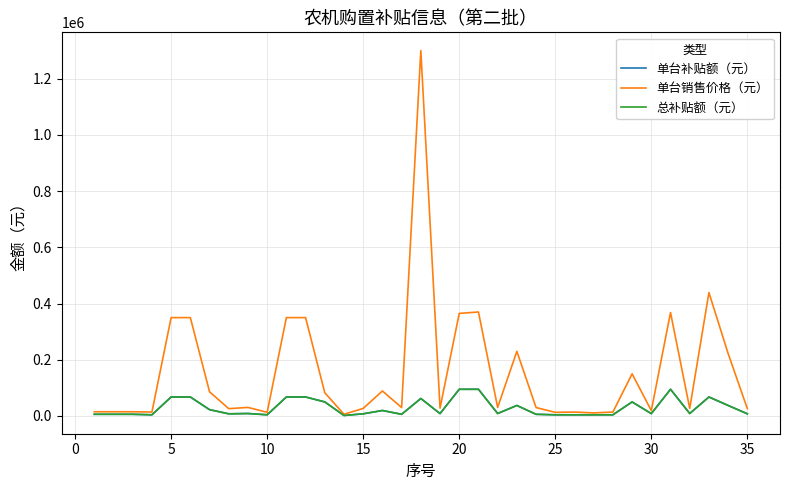

Does the chart have visible grid lines?

Yes